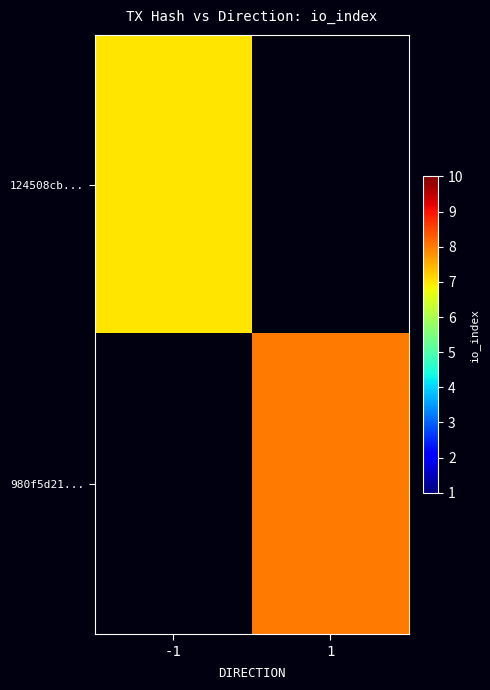

Reading right to left, transcribe all the data shown in this chart.

124508cb...: 1=0	-1=7
980f5d21...: 1=8	-1=0